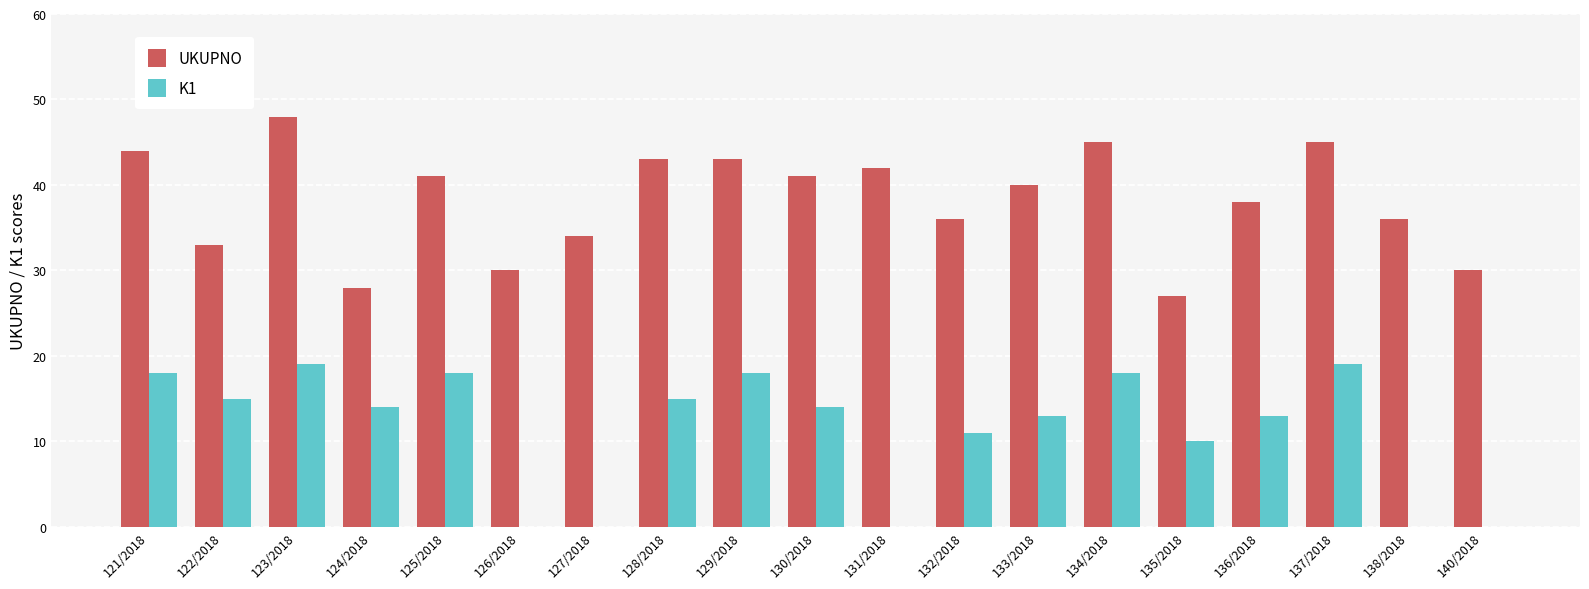

Read the UKUPNO value at 135/2018, to the nearest 10.

30